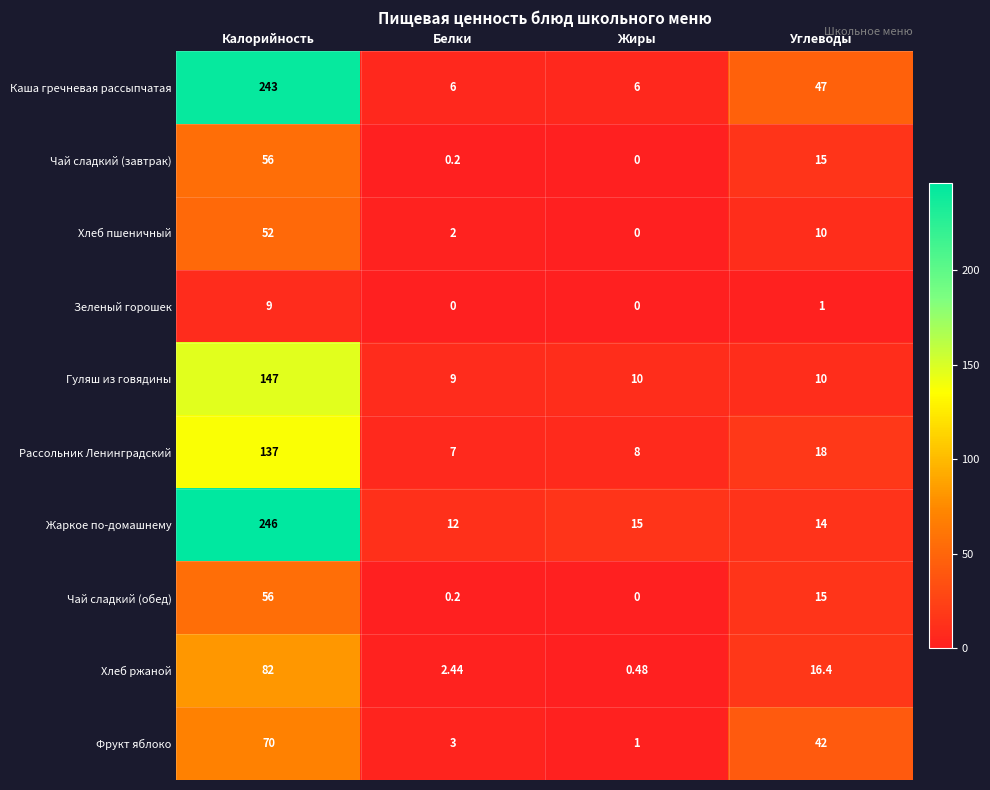

Between Калорийность and Углеводы, which series saw the biggest shift?

Жаркое по-домашнему